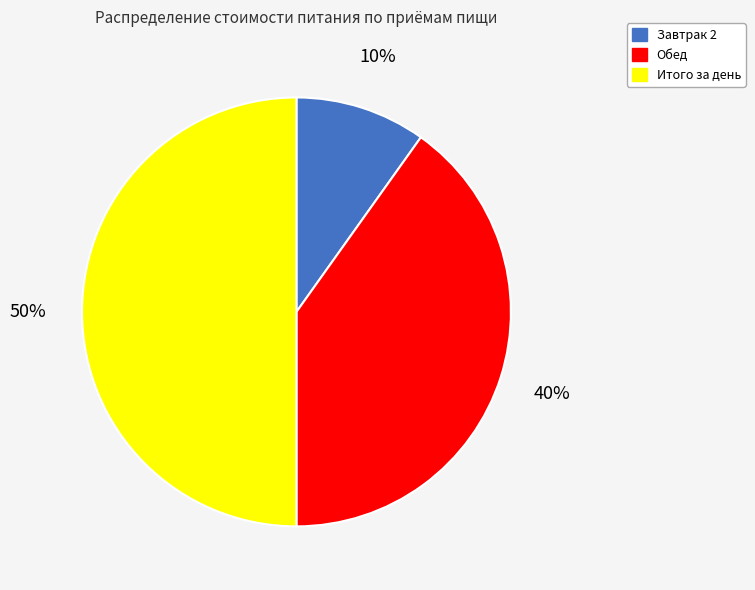

Which slice is the largest?

Итого за день